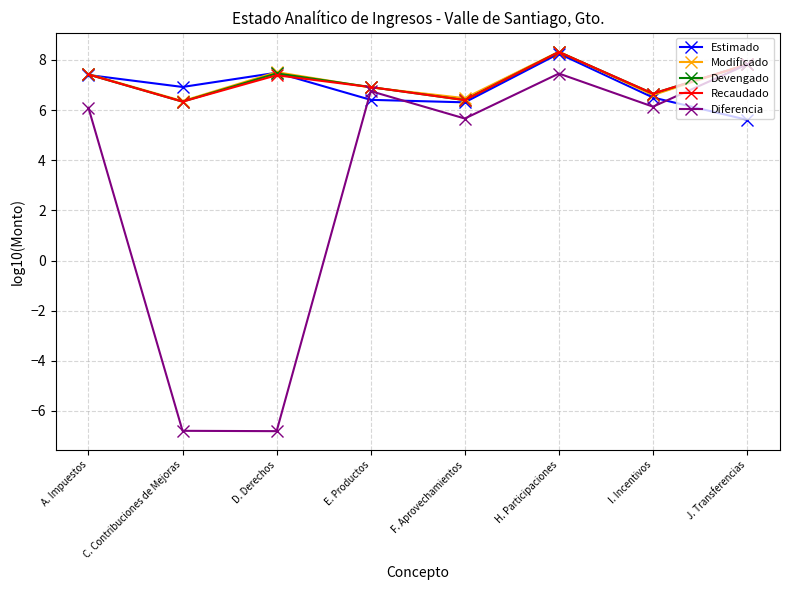

Where is the first local maximum for Estimado?

D. Derechos